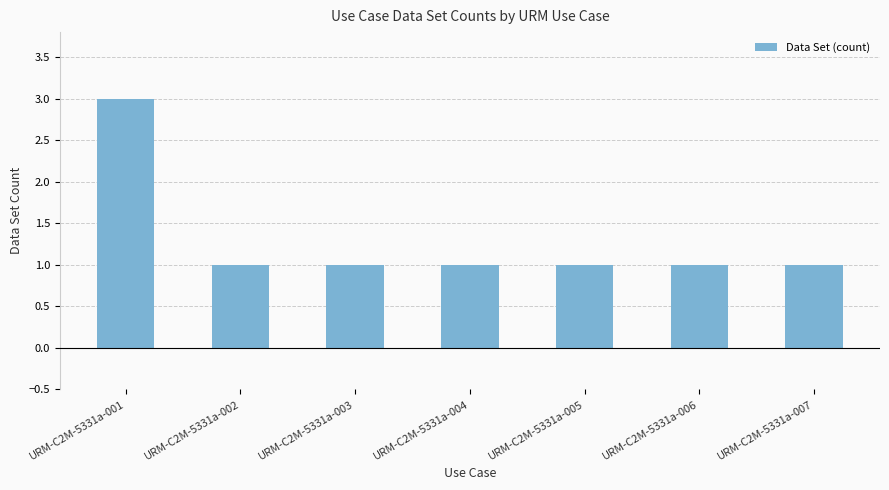

The chart shows a value of 1 at URM-C2M-5331a-004. True or false?

True